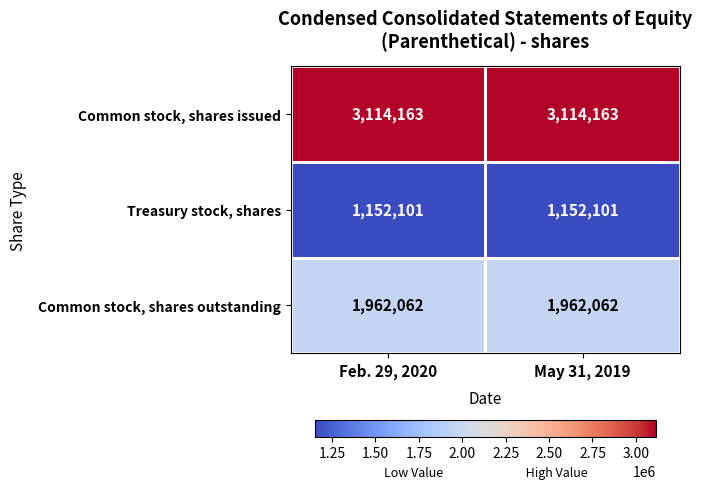

What is the difference between the highest and lowest values at May 31, 2019?

1962062